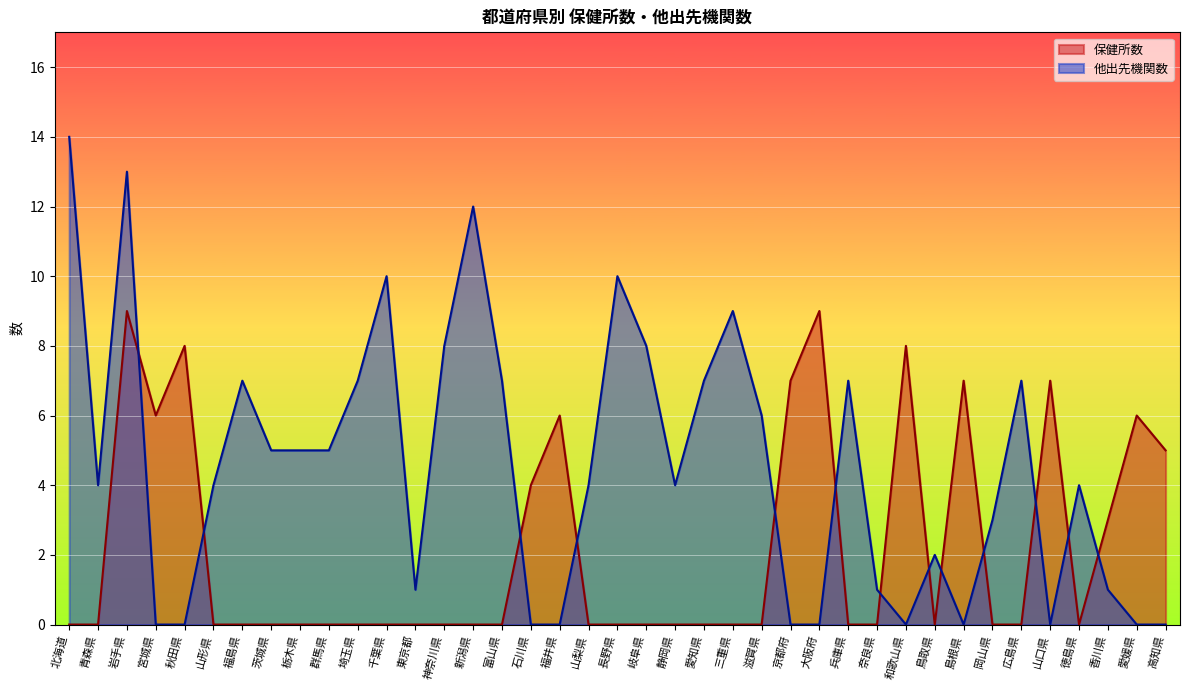

What is the sum of all 他出先機関数 values?

175